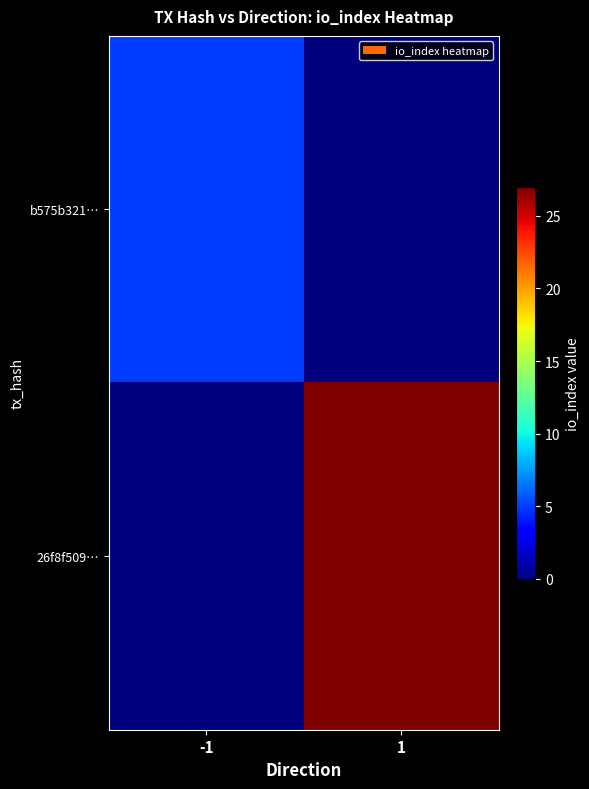

Which series has the largest range (max minus min)?

26f8f509…